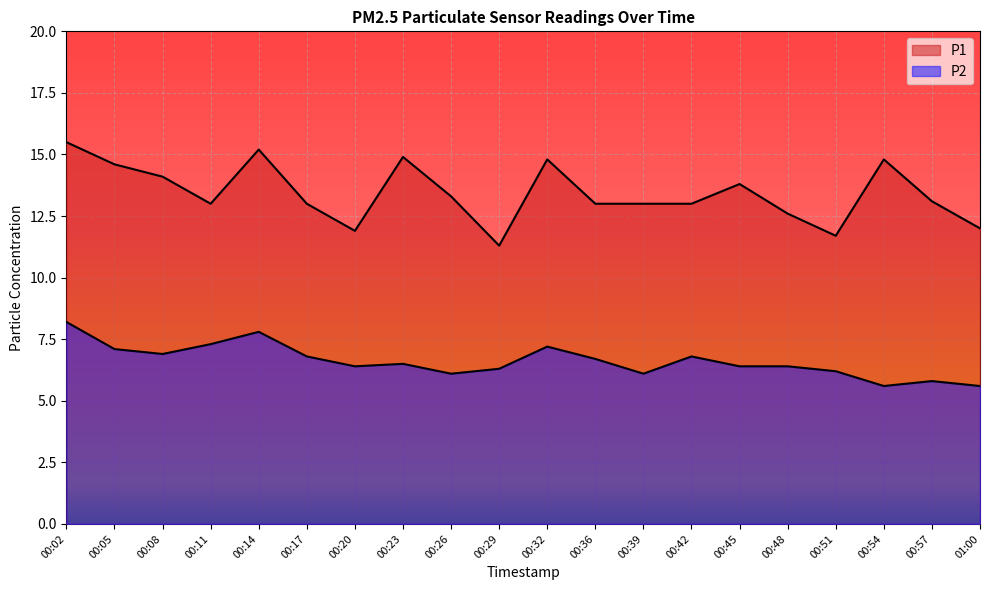

Which series has the largest range (max minus min)?

P1